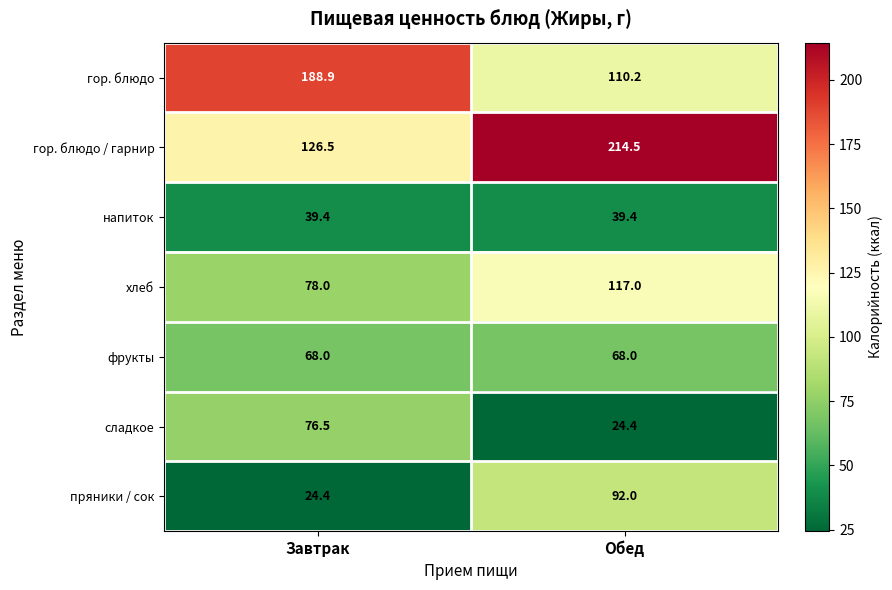

What is the total value across all series at Обед?

665.5